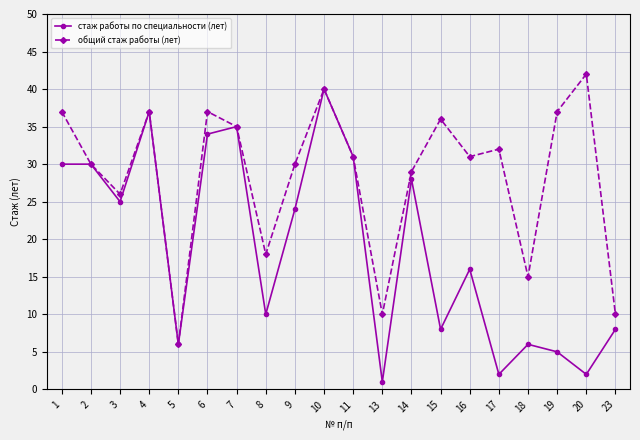

What is the total value across all series at 2?

60